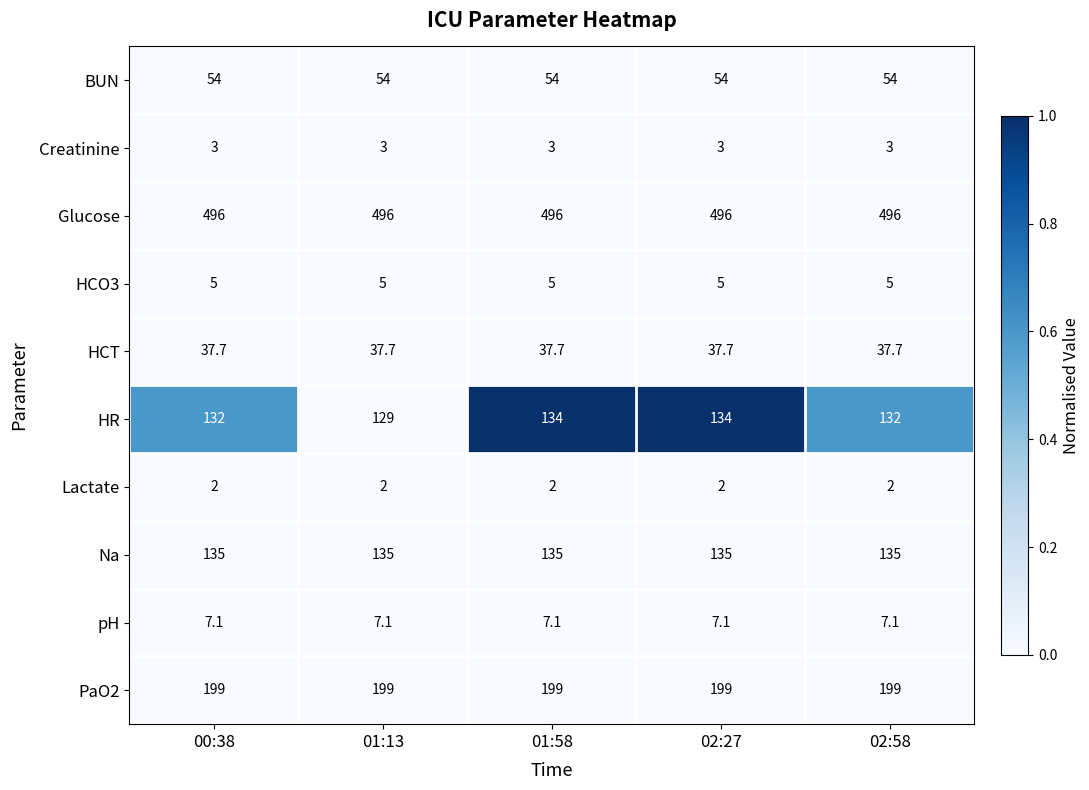

Which series has the largest total across all categories?

Glucose